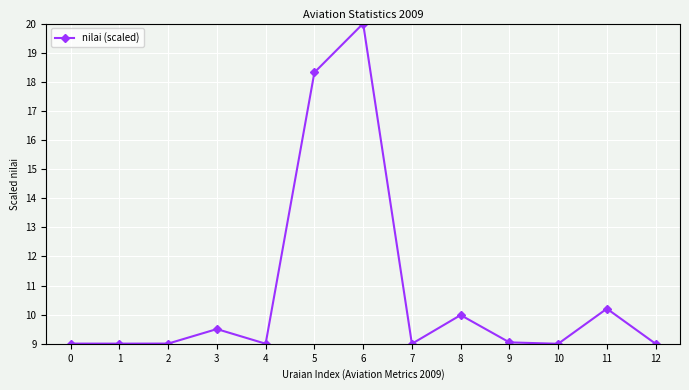

True or false: the data has more than 2 interior local peaks.

True